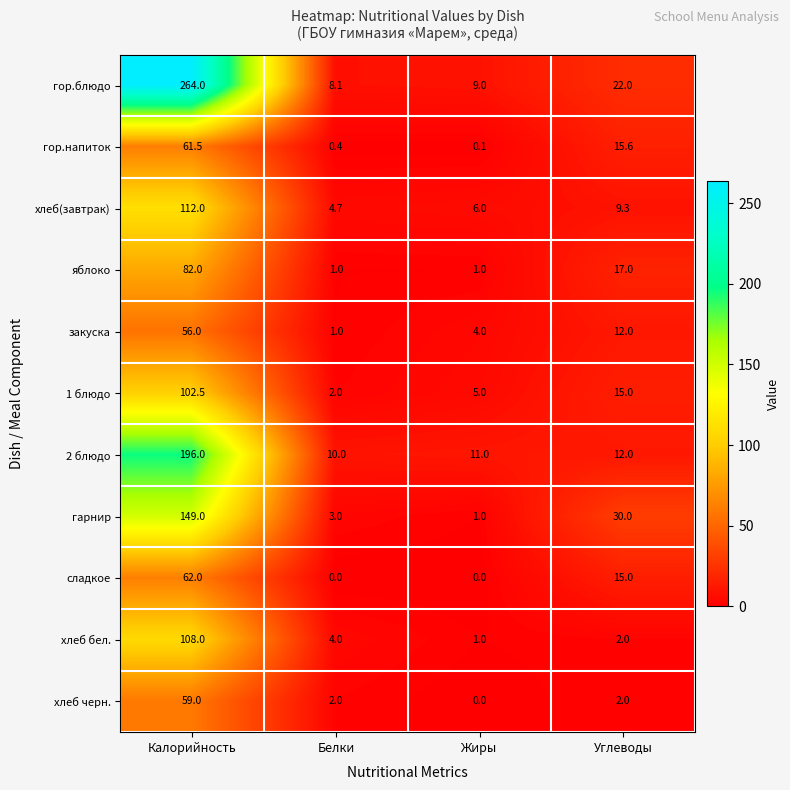

What is the greatest value displayed?

264.0